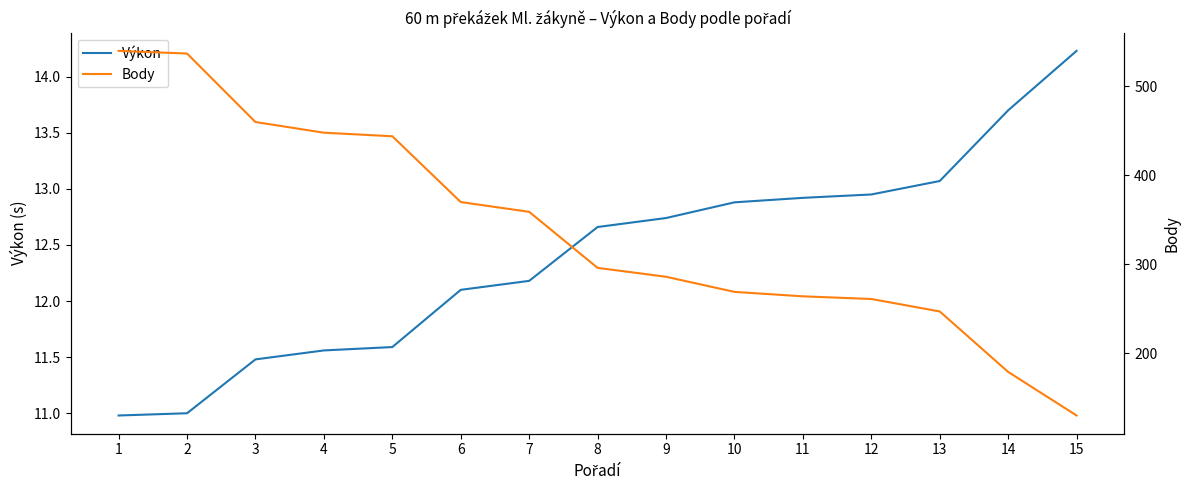

What is the minimum value for Výkon?

11.0